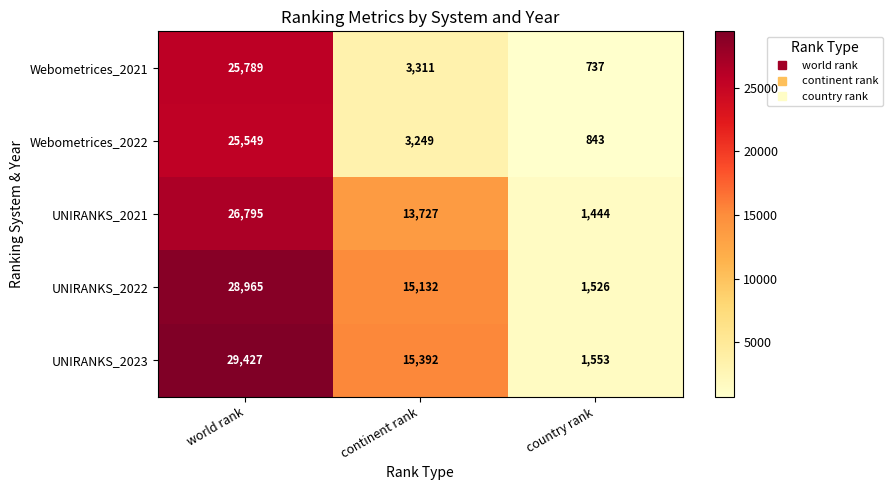

Reading right to left, list all the values displayed in this chart.

Webometrices_2021: 737	3311	25789
Webometrices_2022: 843	3249	25549
UNIRANKS_2021: 1444	13727	26795
UNIRANKS_2022: 1526	15132	28965
UNIRANKS_2023: 1553	15392	29427